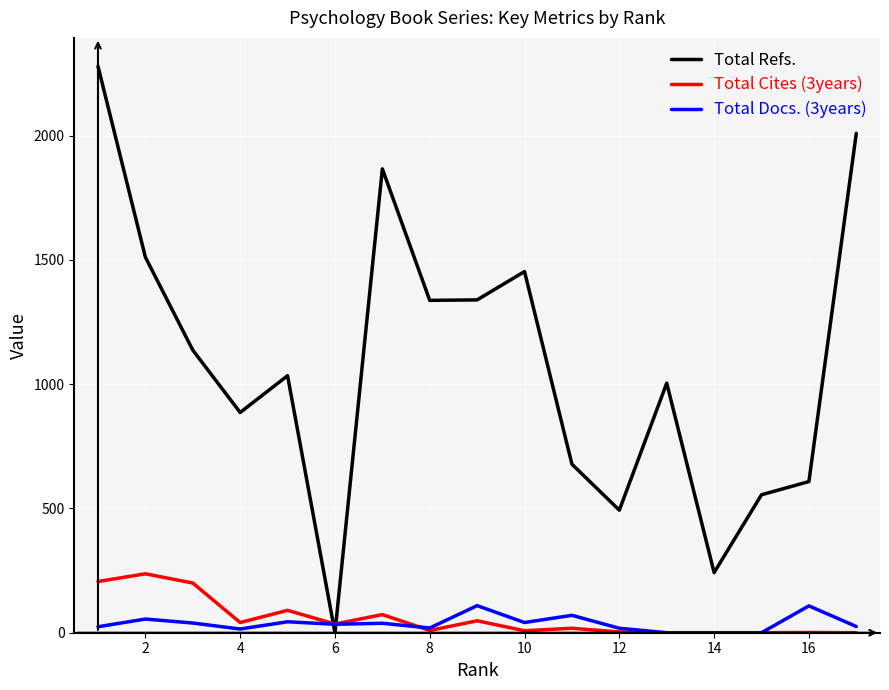

Which series has the largest total across all categories?

Total Refs.